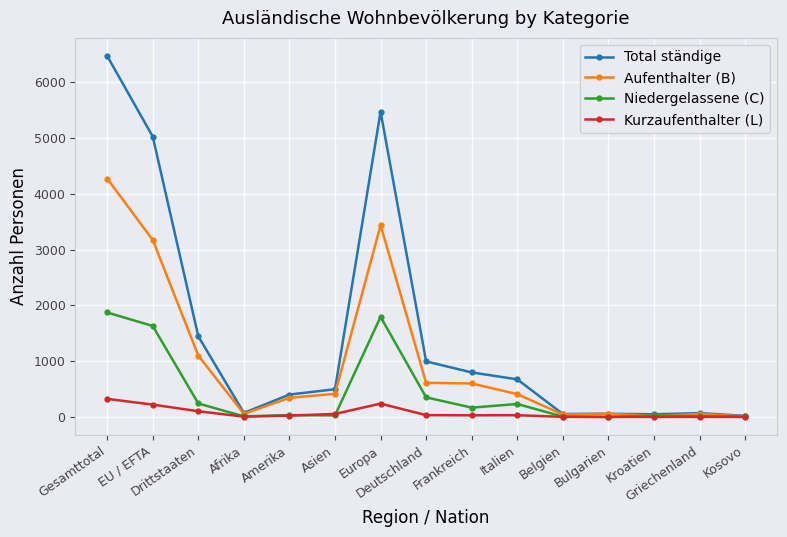

How many data points in Niedergelassene (C) are less than 34?

7